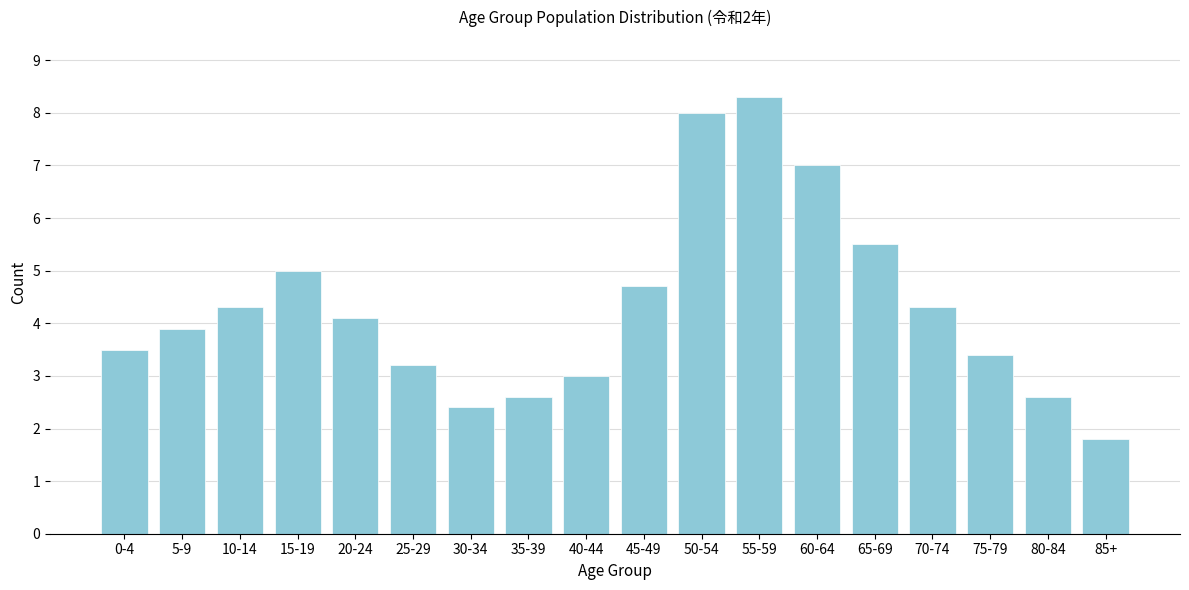

Reading right to left, transcribe all the data shown in this chart.

85+=1.8	80-84=2.6	75-79=3.4	70-74=4.3	65-69=5.5	60-64=7.0	55-59=8.3	50-54=8.0	45-49=4.7	40-44=3.0	35-39=2.6	30-34=2.4	25-29=3.2	20-24=4.1	15-19=5.0	10-14=4.3	5-9=3.9	0-4=3.5